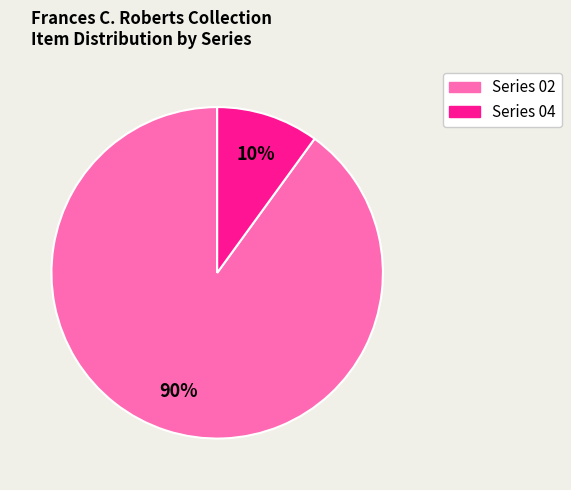

Which slice is the largest?

Series 02